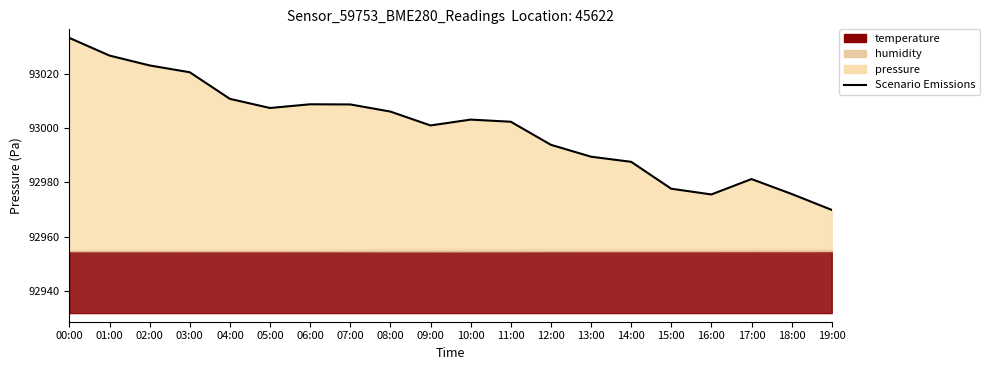

At which category does the data reach its first local valley?

05:00